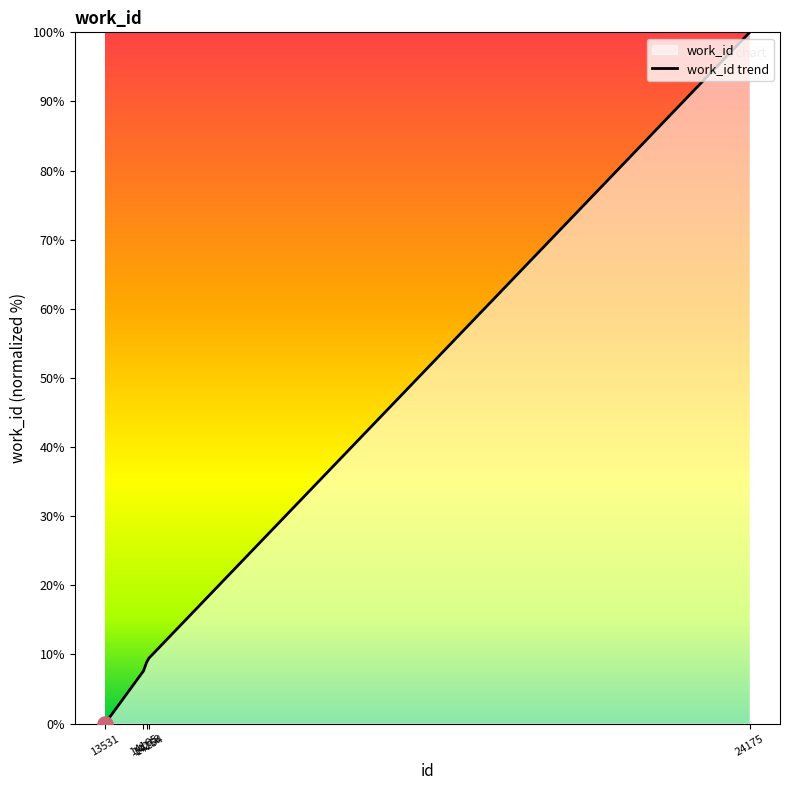

What is the change in value from 14254 to 24175?

+90.6